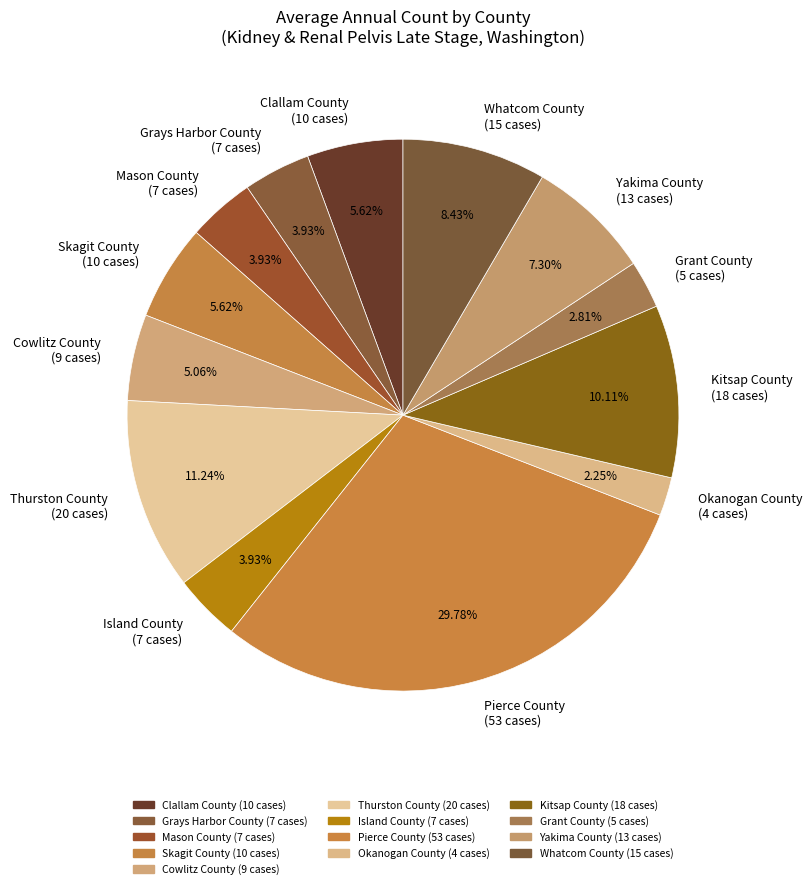

Is there any slice that represents more than half of the pie?

No